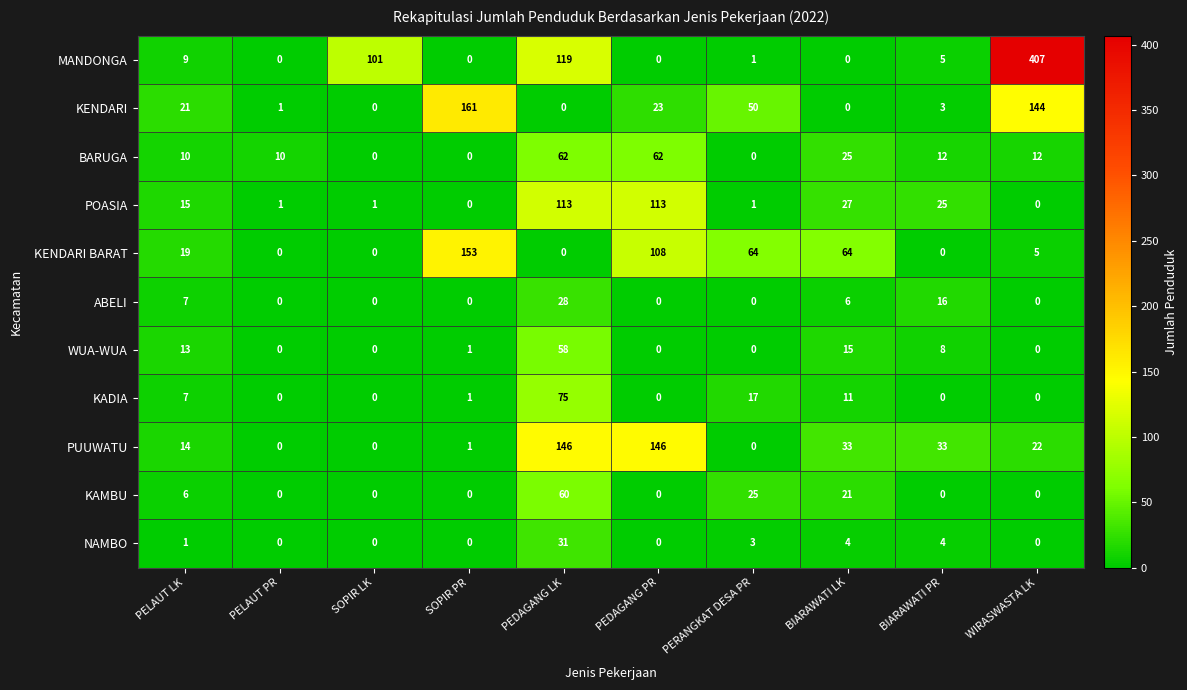

Which series has the widest spread of values?

MANDONGA